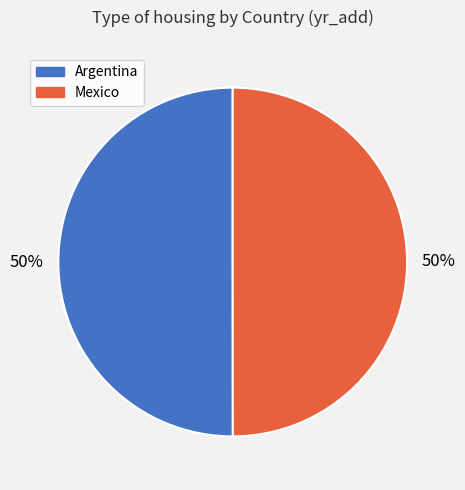

Do Argentina and Mexico together represent more than half of the pie?

Yes